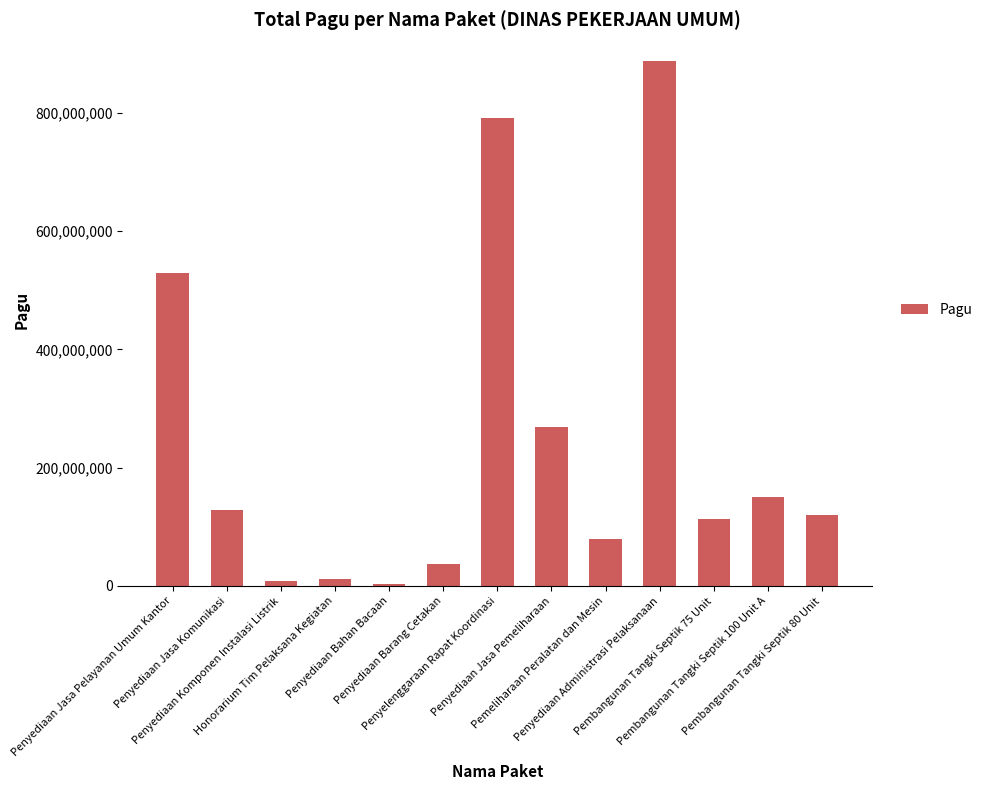

The value at Honorarium Tim Pelaksana Kegiatan is 12645000. True or false?

True